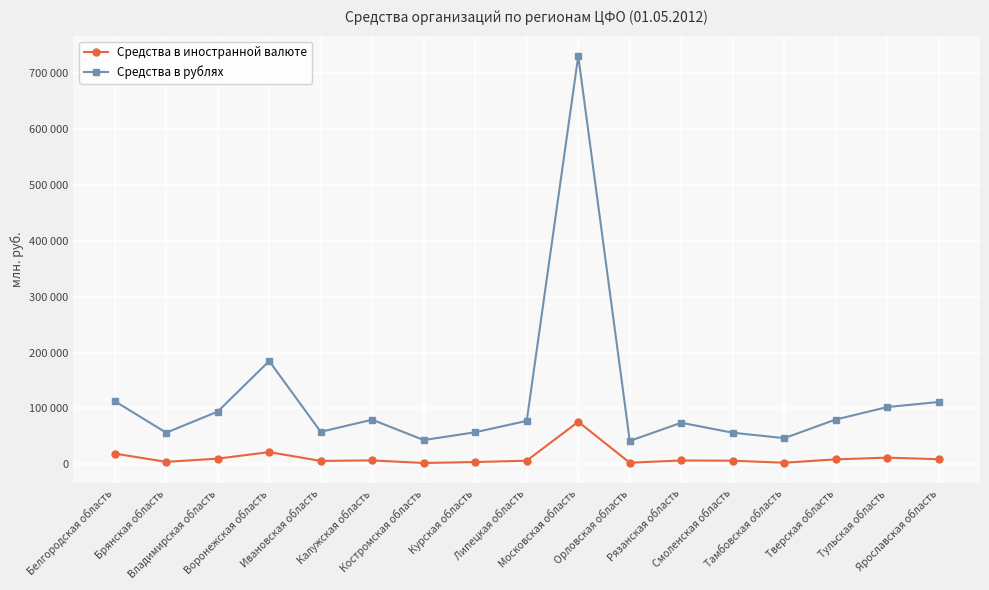

Which has a higher value, Калужская область or Липецкая область?

Калужская область